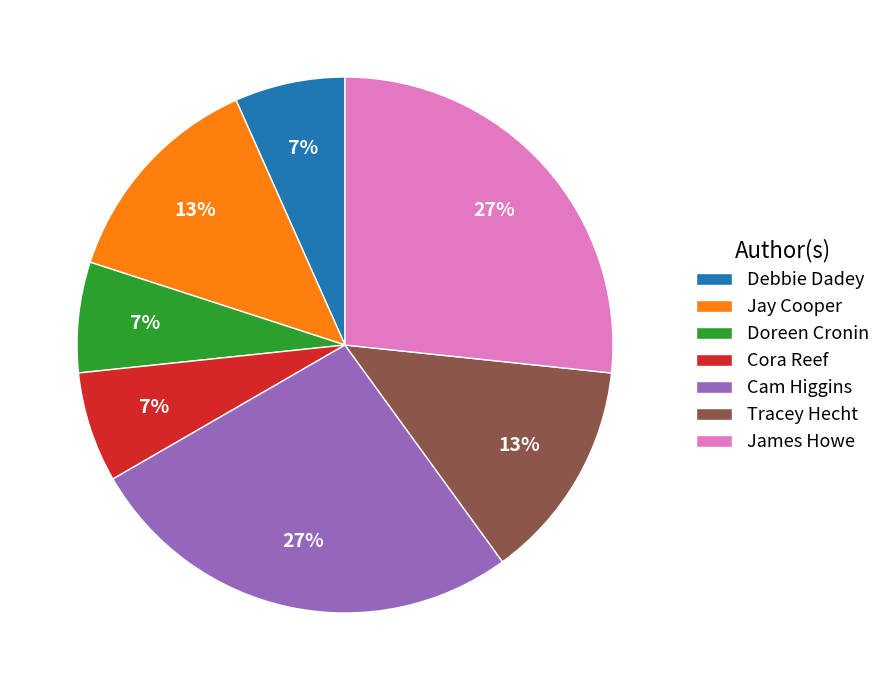

To the nearest percent, what percentage of the pie is Cam Higgins?

27%